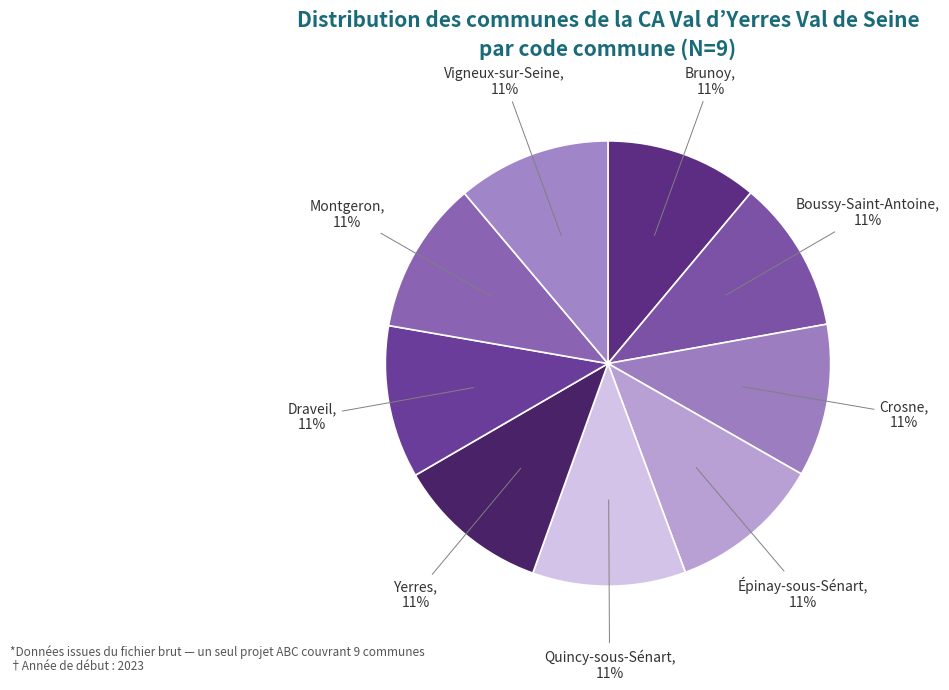

Does Boussy-Saint-Antoine represent more than half of the total?

No